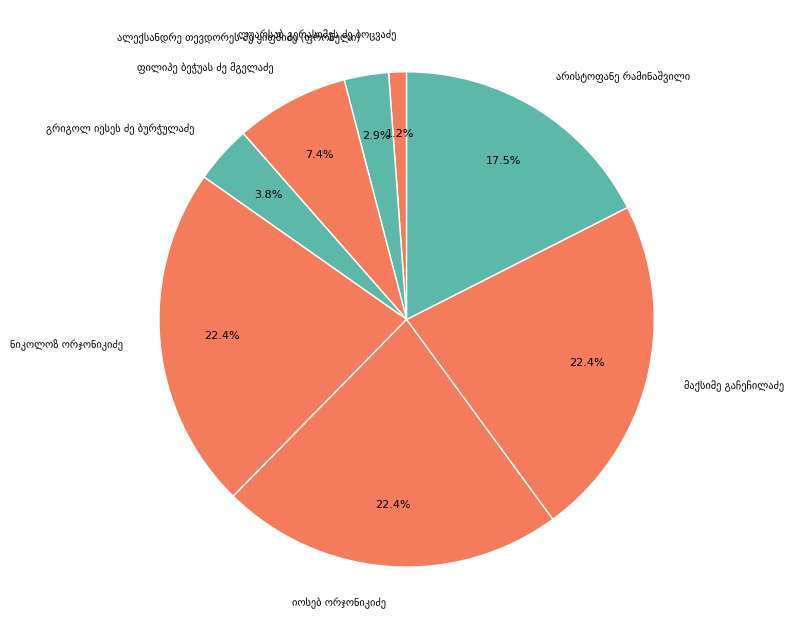

Is there any slice that represents more than half of the pie?

No